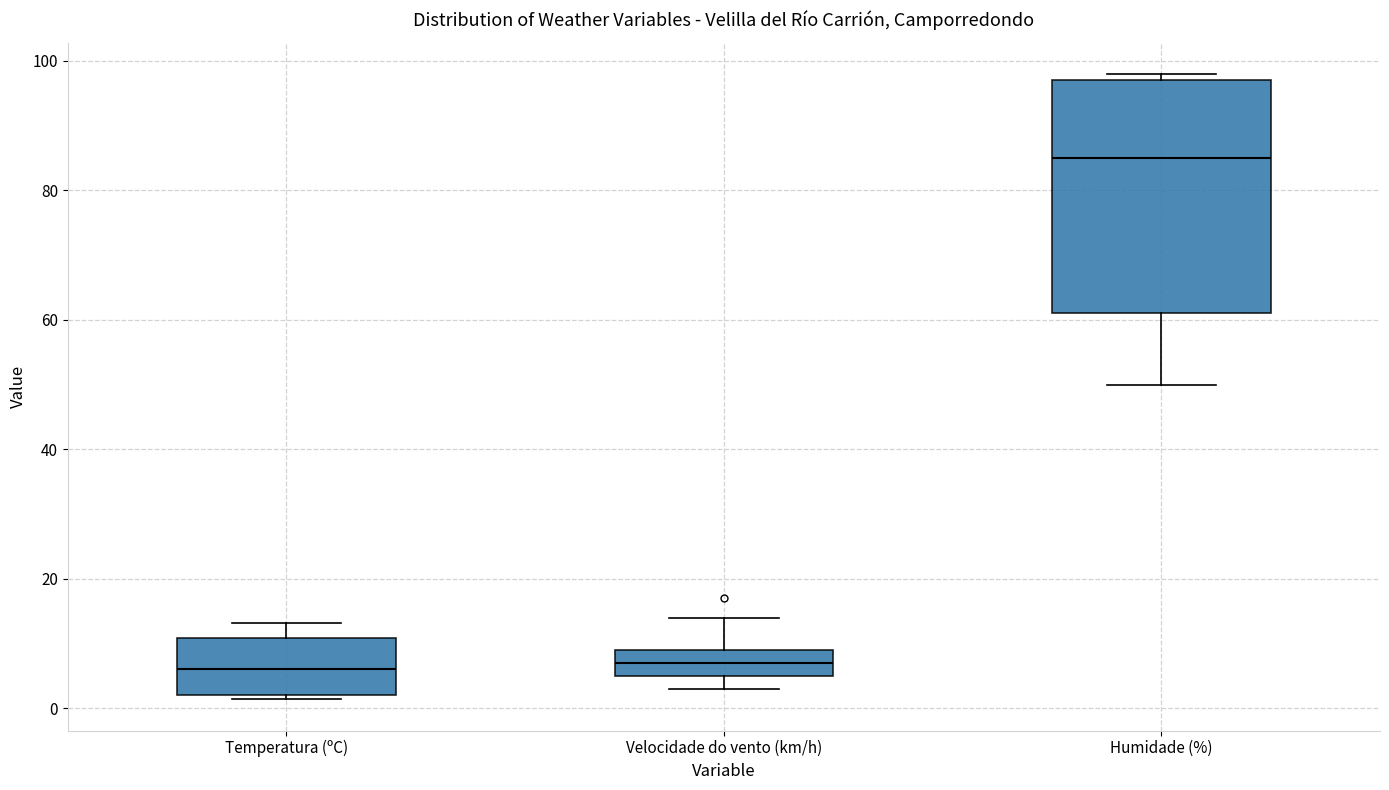

Where does the upper whisker of the box for Velocidade do vento (km/h) end on the y-axis? The values are not printed on the chart, so give them approximately, as read against the axis.

14